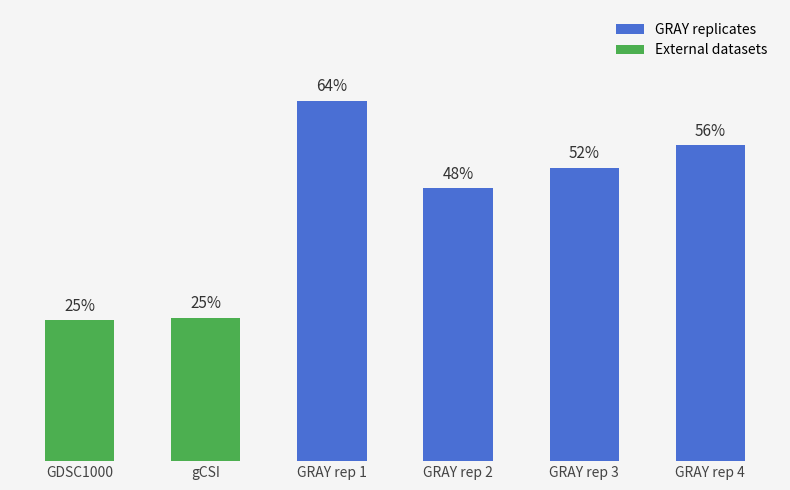

What is the average value?

45.1